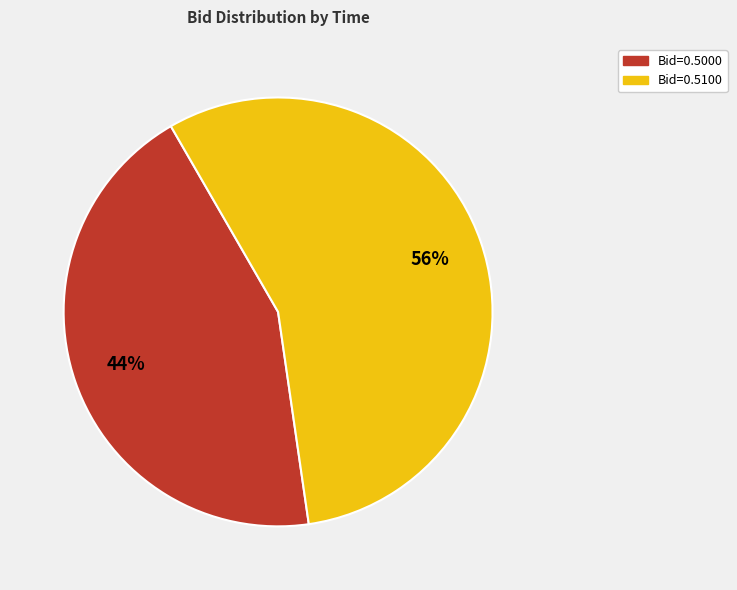

Does any single category account for the majority?

Yes